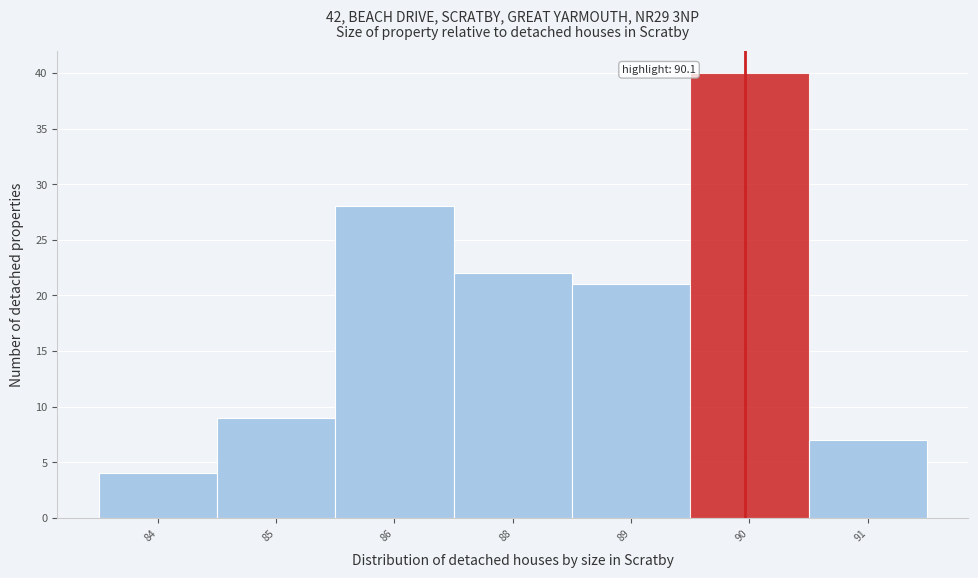

Reading right to left, extract all data points from this chart.

7	40	21	22	28	9	4